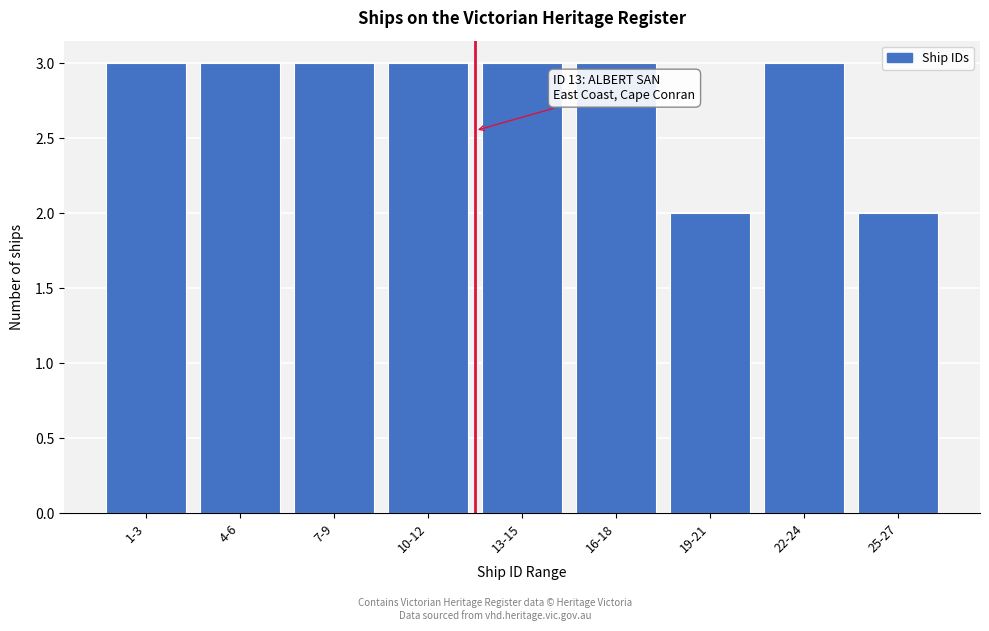

Reading left to right, what are all the values shown in this chart?

1-3=3	4-6=3	7-9=3	10-12=3	13-15=3	16-18=3	19-21=2	22-24=3	25-27=2